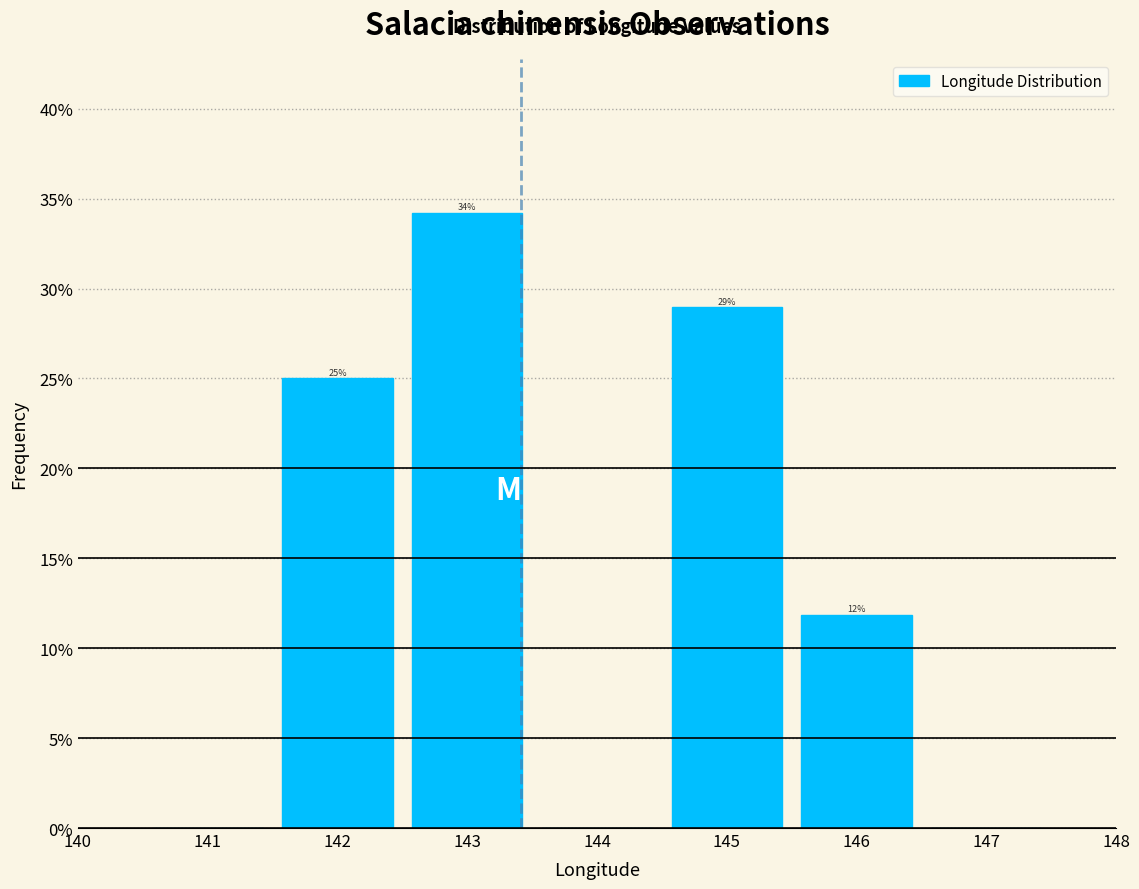

Over which range of the x-axis is the bar tallest?

142.5 to 143.5